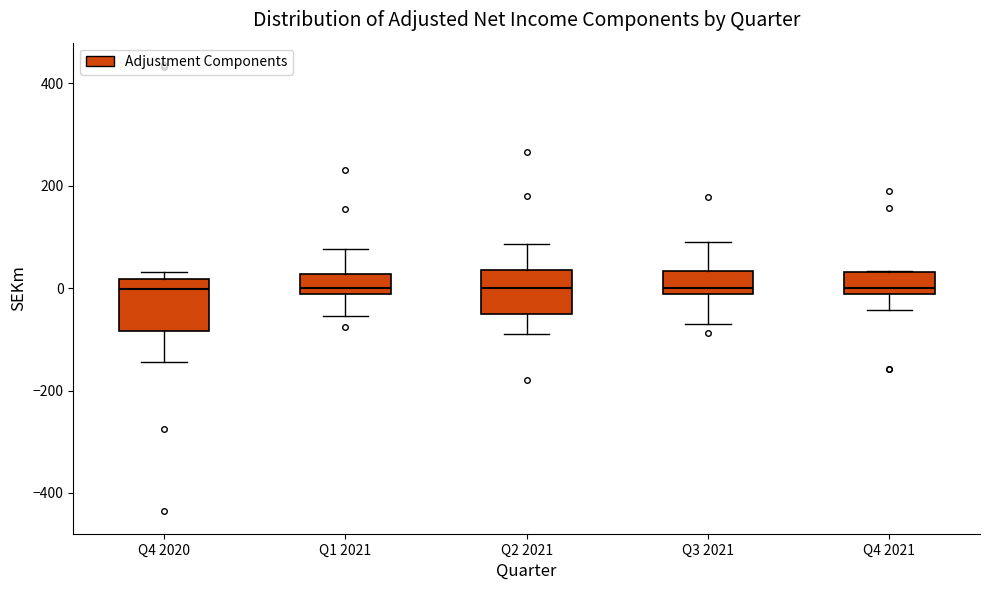

Where is the lower edge of the box for Q2 2021 on the y-axis? The values are not printed on the chart, so give them approximately, as read against the axis.

-40